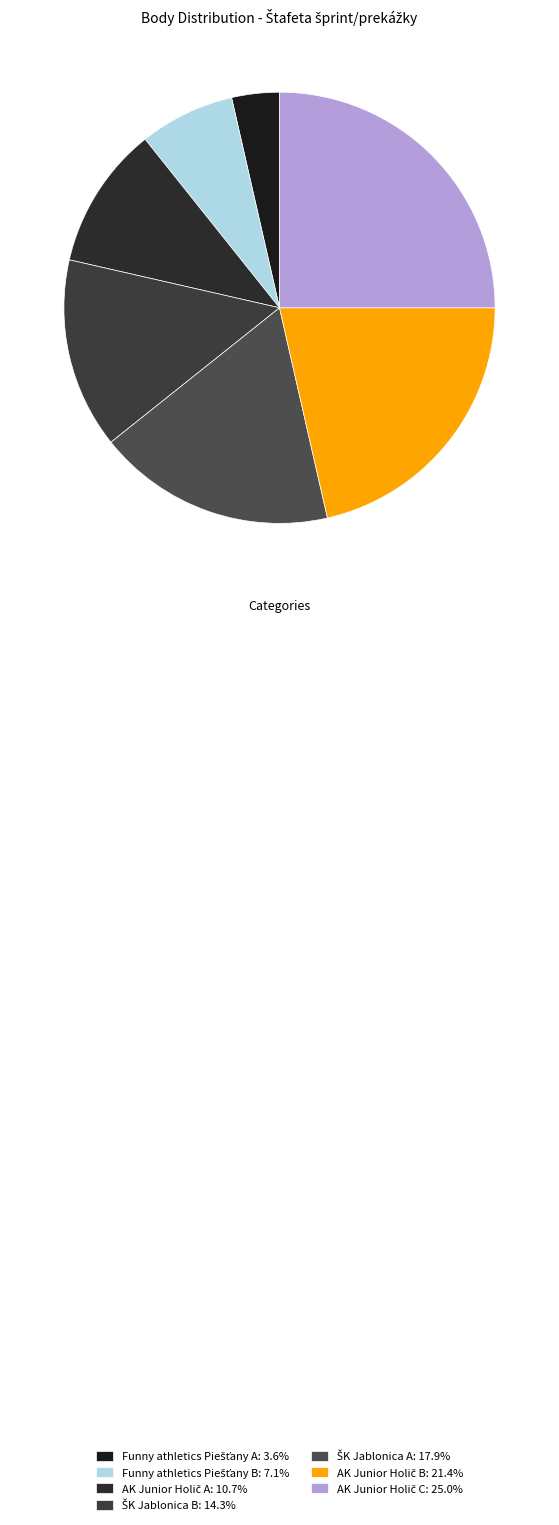

To the nearest percent, what portion does AK Junior Holič A represent?

11%